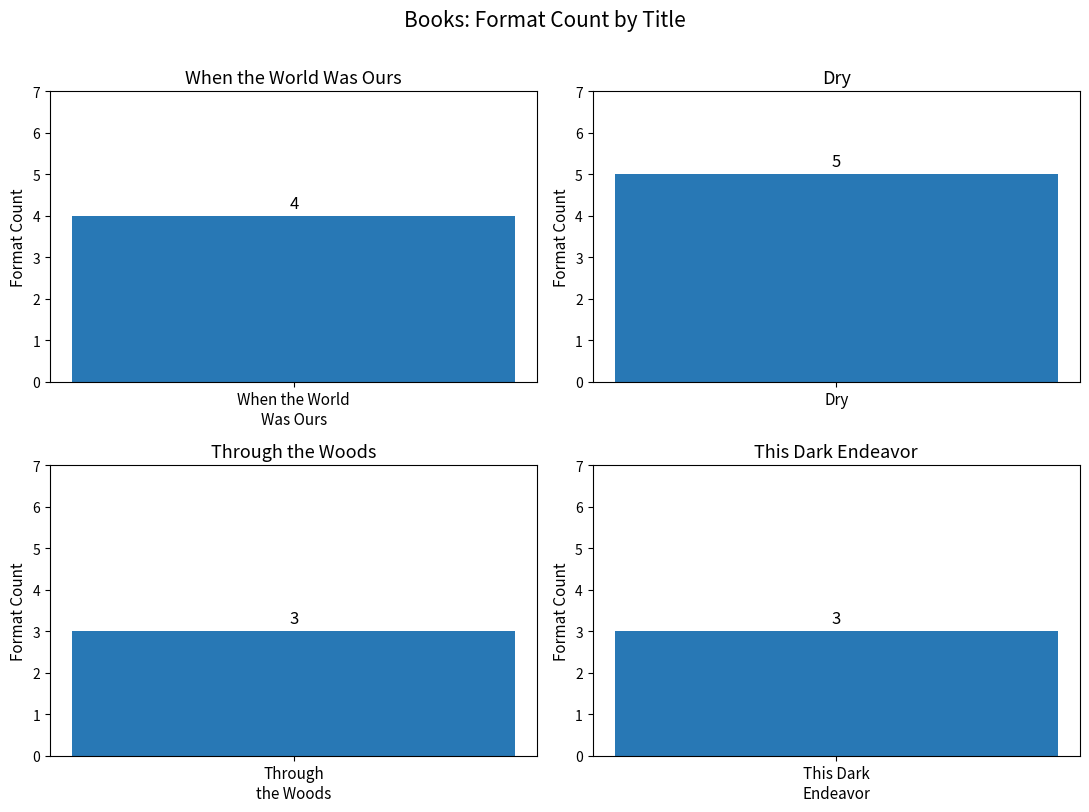

What is the difference between the second highest and minimum values?

1